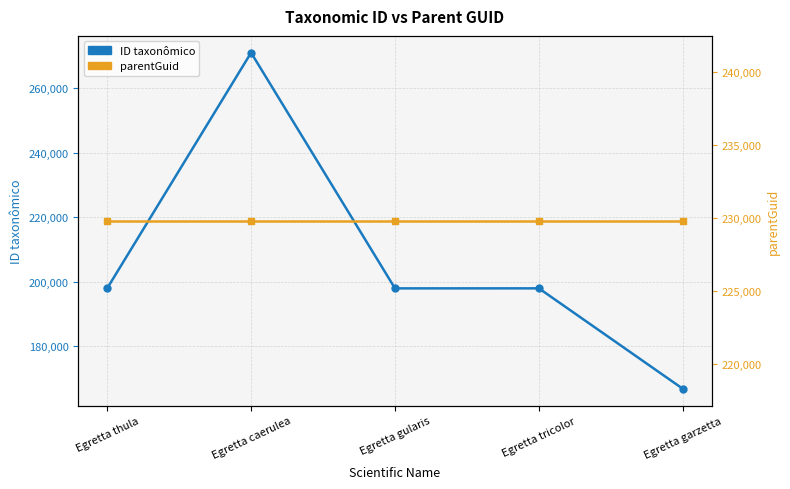

Which series ends up on top after the final intersection of parentGuid and ID taxonômico?

parentGuid